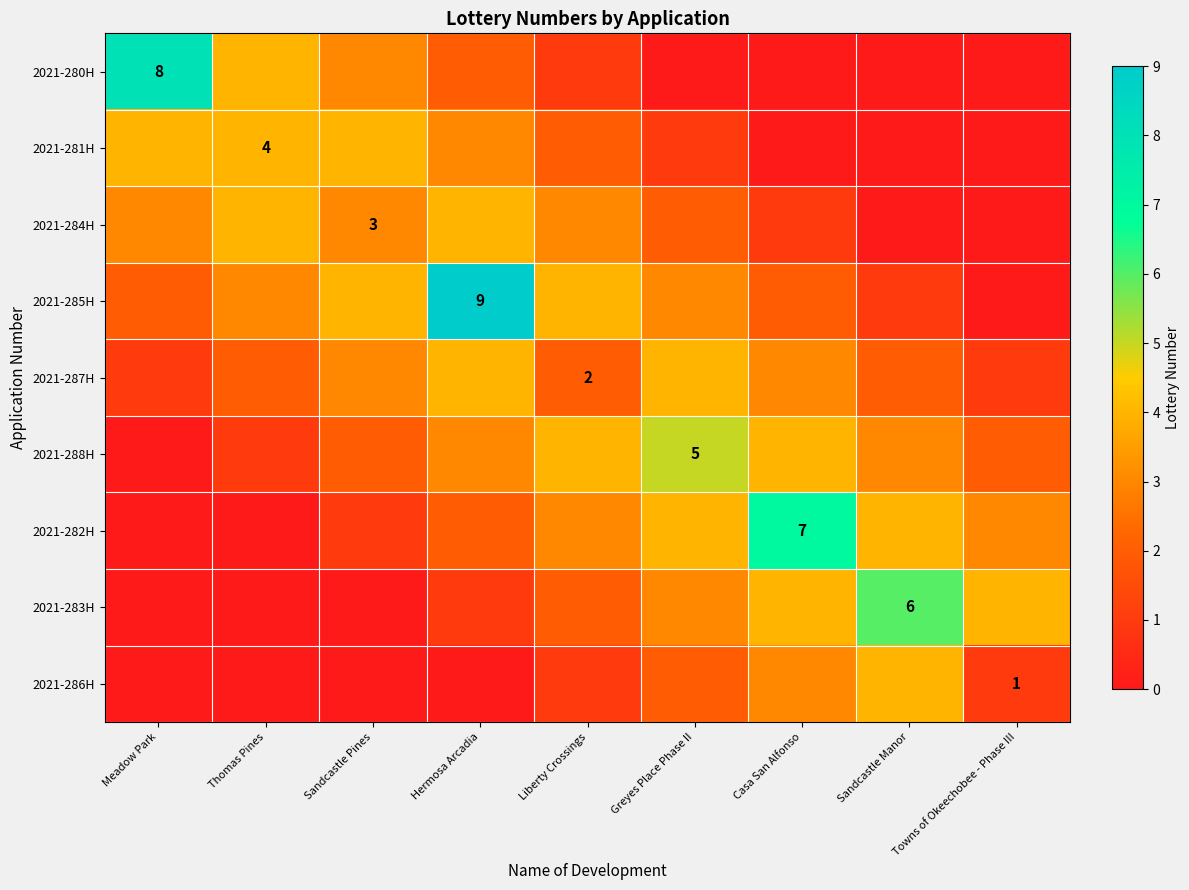

Count the number of categories in the chart.

9